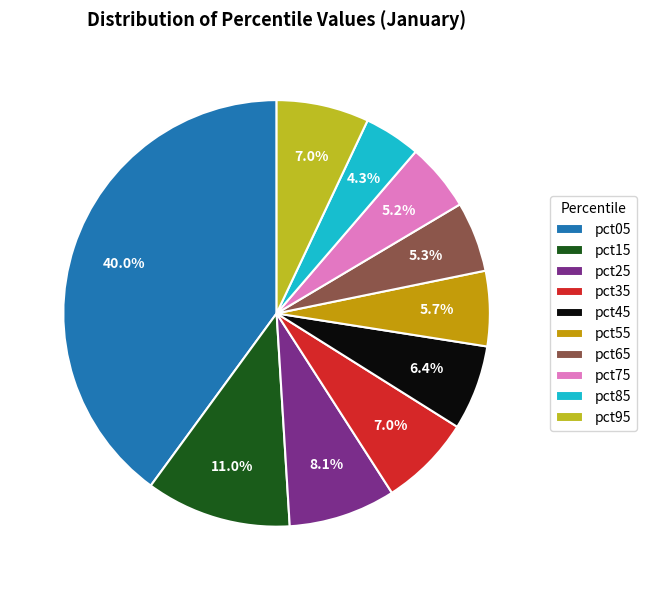

To the nearest percent, what is the difference between the pct85 and pct15 slice percentages?

7%